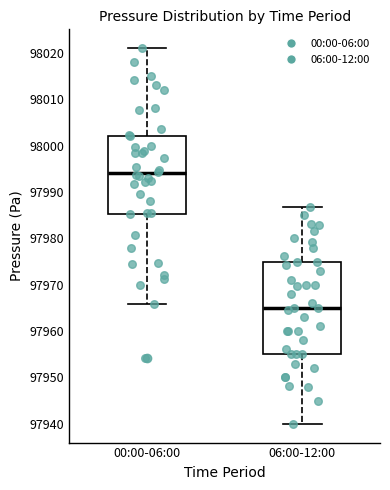

Reading left to right, transcribe this box plot: for each box, give where its median line is, the range the box spans, and where its two whiskers end, as read against the y-axis. The values are not printed on the chart, so give them approximately, as read against the axis.

00:00-06:00: median 97994, box 97985 to 98002, whiskers 97966 to 98021
06:00-12:00: median 97965, box 97955 to 97975, whiskers 97940 to 97987